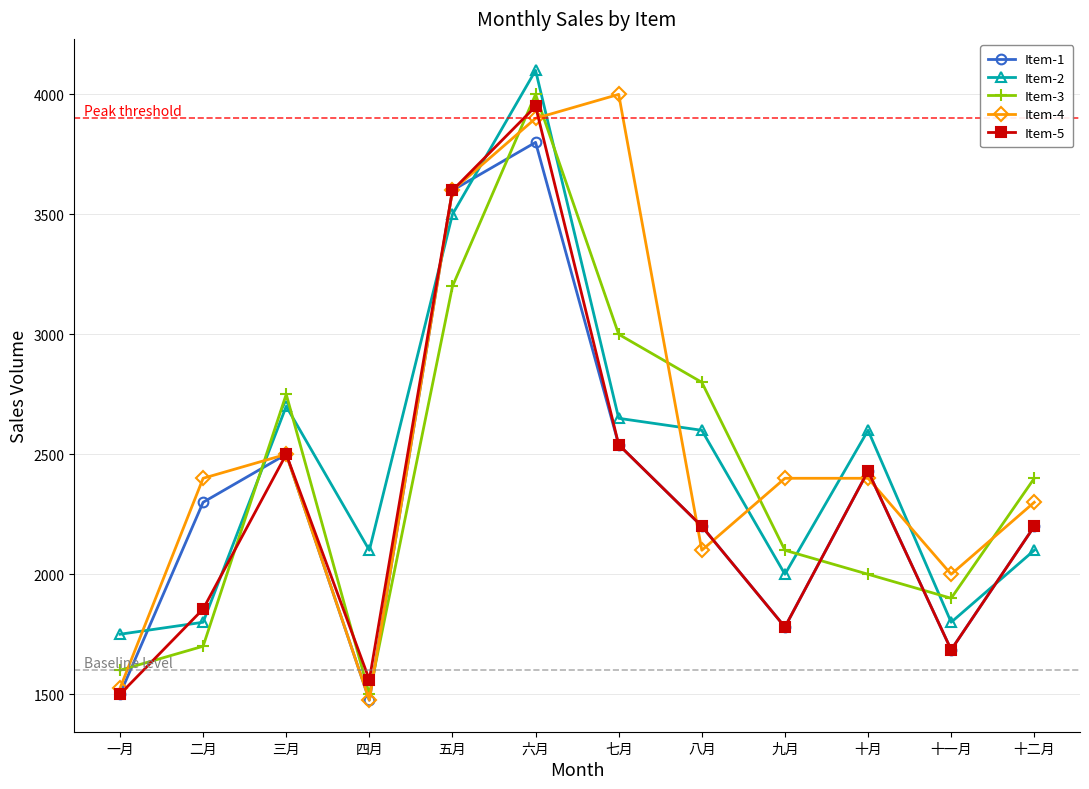

After their last crossing, which series has the higher values: Item-4 or Item-2?

Item-4